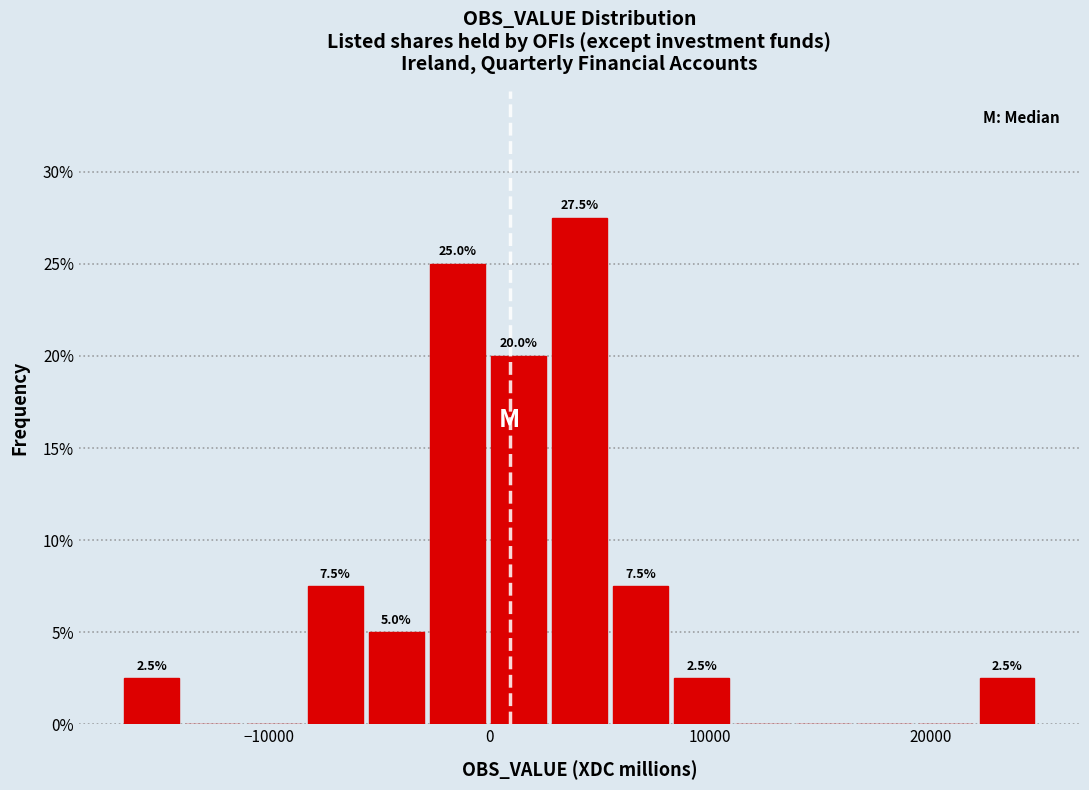

Read against the x-axis, roughly where is the centre of the tallest bar?

4000